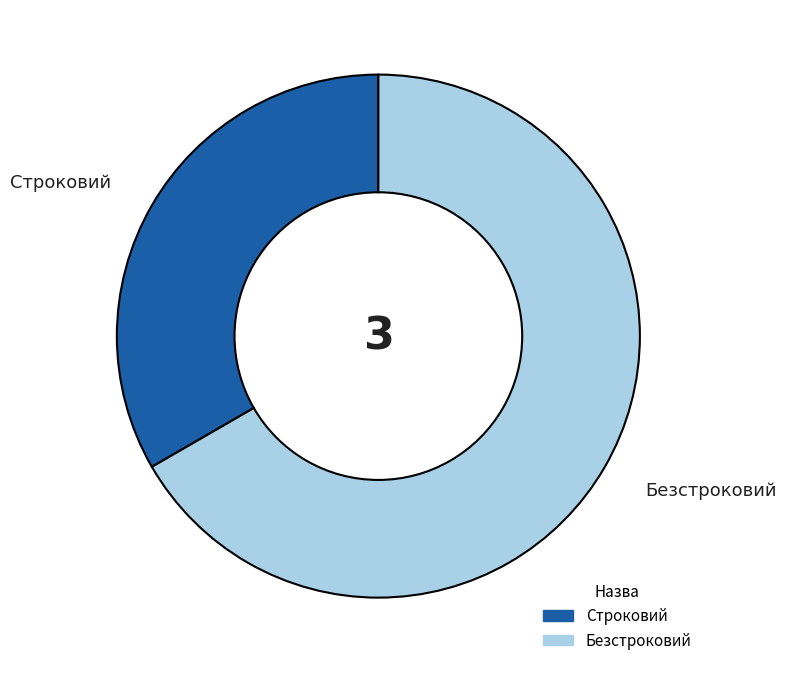

Rank the categories by value from highest to lowest.

Безстроковий, Строковий